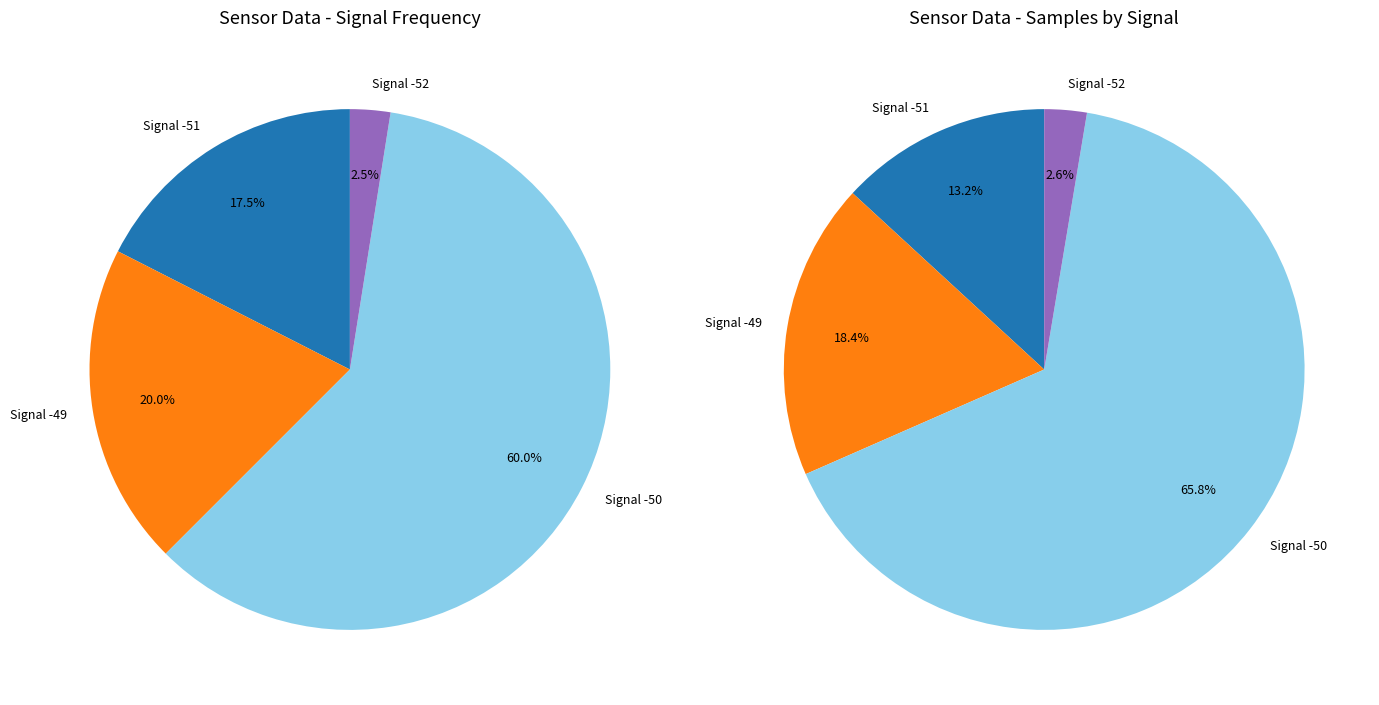

Do -49 and -51 together represent more than half of the pie?

No